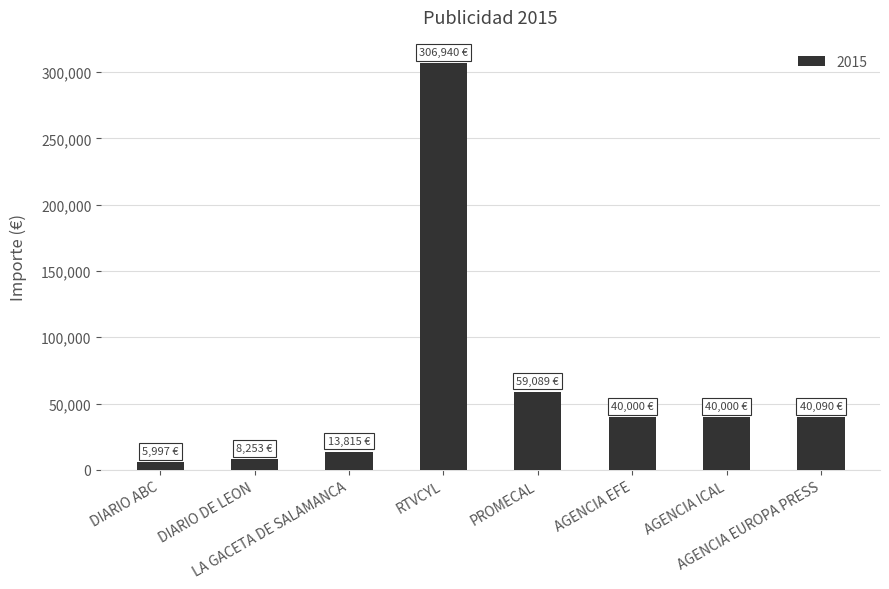

What is the greatest value displayed?

306940.2